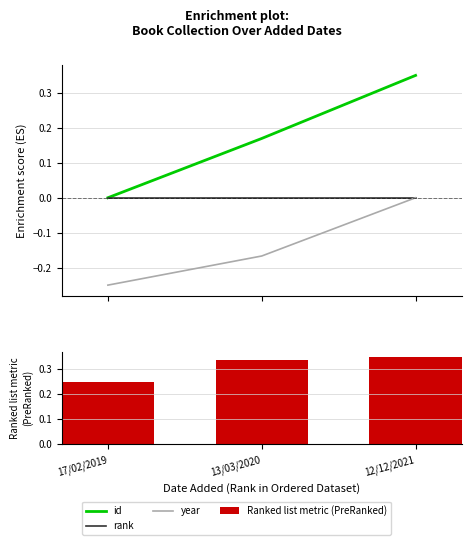

Reading right to left, extract all data points from this chart.

id: 12/12/2021=0.3	13/03/2020=0.2	17/02/2019=0.0
rank: 12/12/2021=0.0	13/03/2020=0.0	17/02/2019=0.0
year: 12/12/2021=0.0	13/03/2020=-0.2	17/02/2019=-0.2
Ranked list metric (PreRanked): 12/12/2021=0.3	13/03/2020=0.3	17/02/2019=0.2